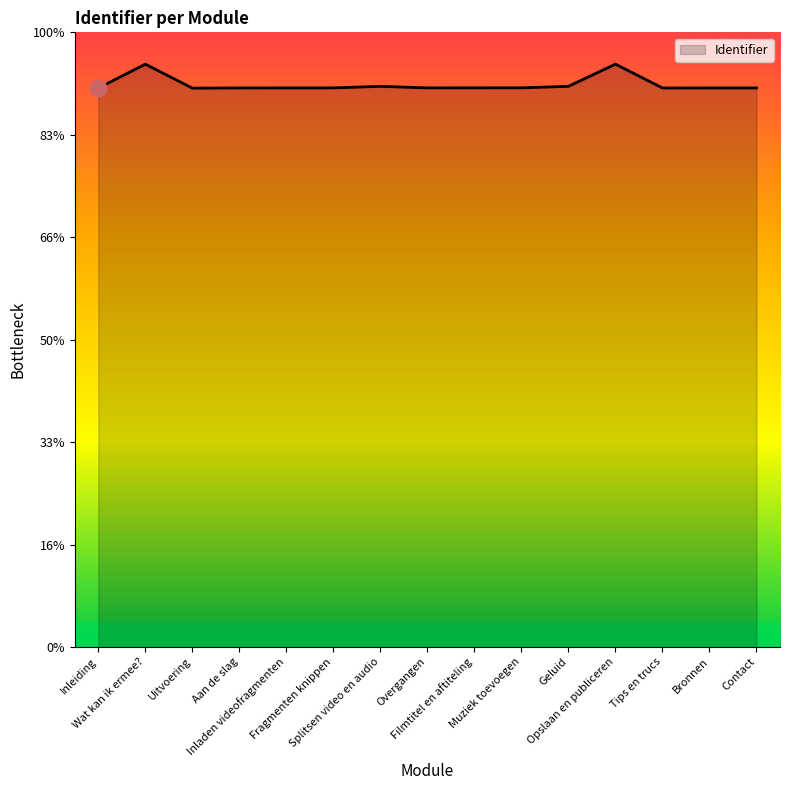

Rank the categories by value from highest to lowest.

Wat kan ik ermee?, Opslaan en publiceren, Splitsen video en audio, Geluid, Muziek toevoegen, Filmtitel en aftiteling, Overgangen, Fragmenten knippen, Inladen videofragmenten, Aan de slag, Contact, Bronnen, Tips en trucs, Uitvoering, Inleiding